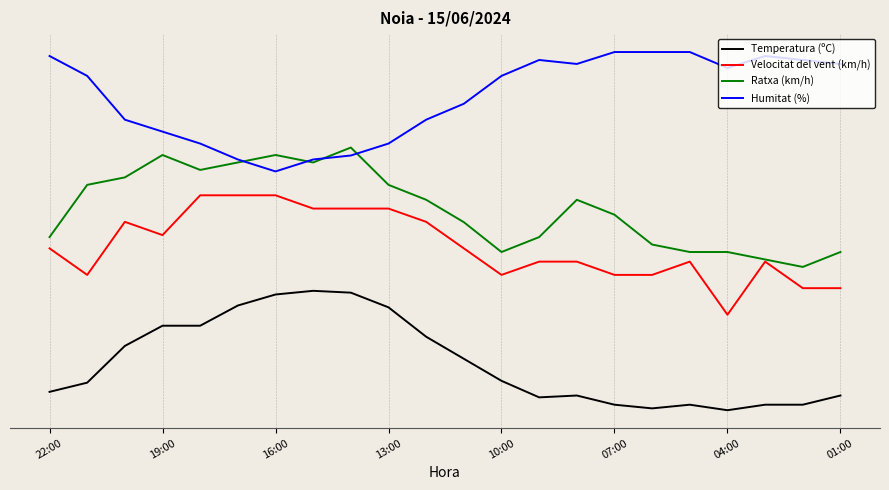

What are all the series names shown in the legend?

Temperatura (ºC), Velocitat del vent (km/h), Ratxa (km/h), Humitat (%)